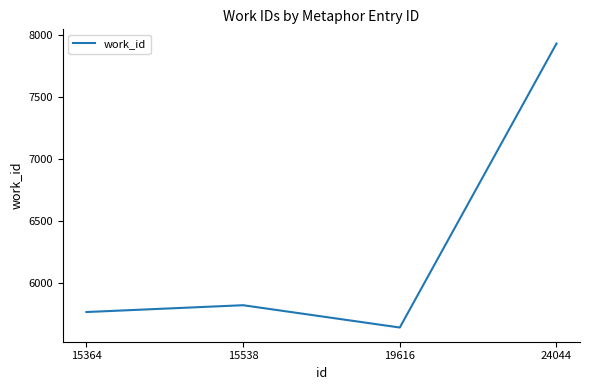

Rank the categories by value from highest to lowest.

24044, 15538, 15364, 19616